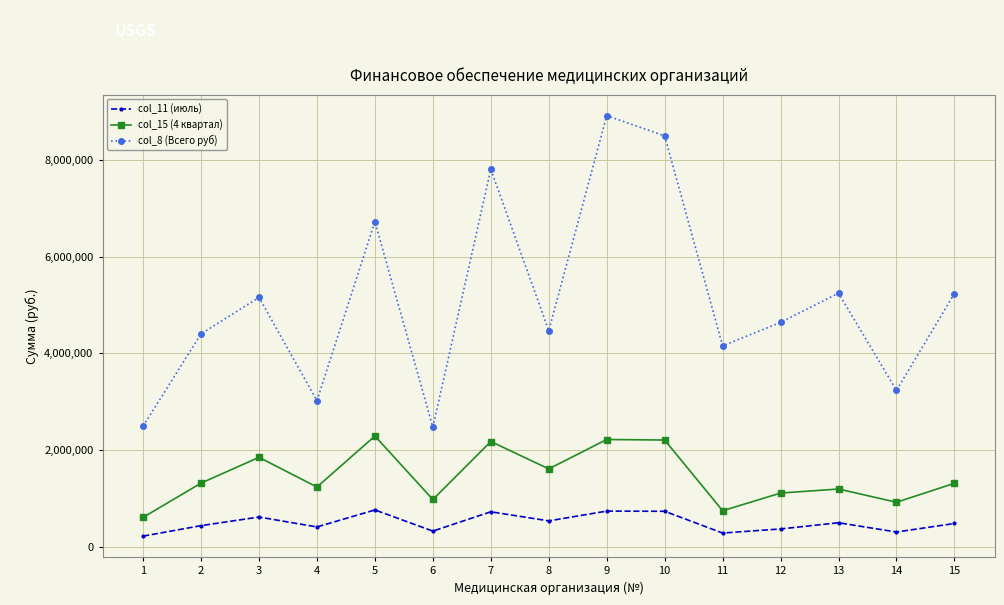

What is the value of the col_15 (4 квартал) point at the 3rd from the left?

1852299.0